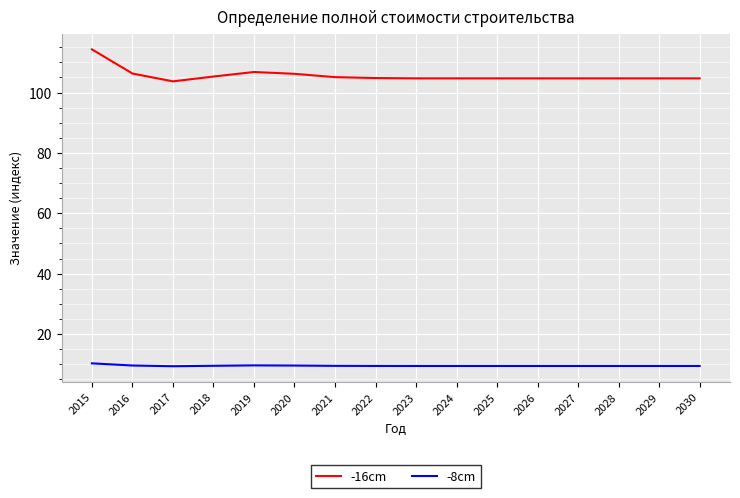

Read the -16cm value at 2020.

106.2